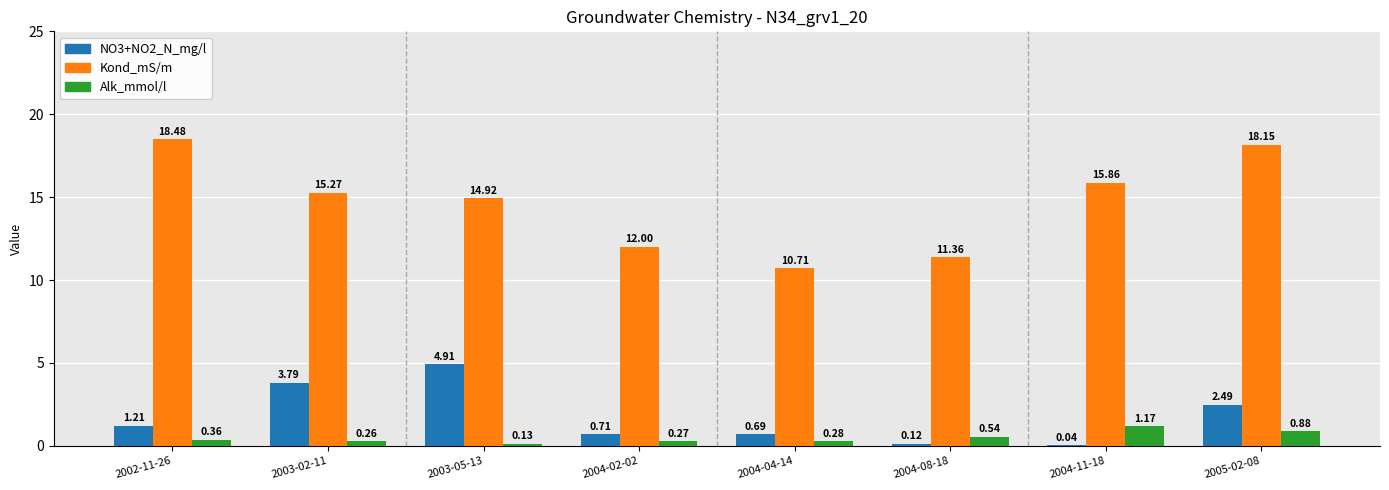

What are all the series names shown in the legend?

NO3+NO2_N_mg/l, Kond_mS/m, Alk_mmol/l